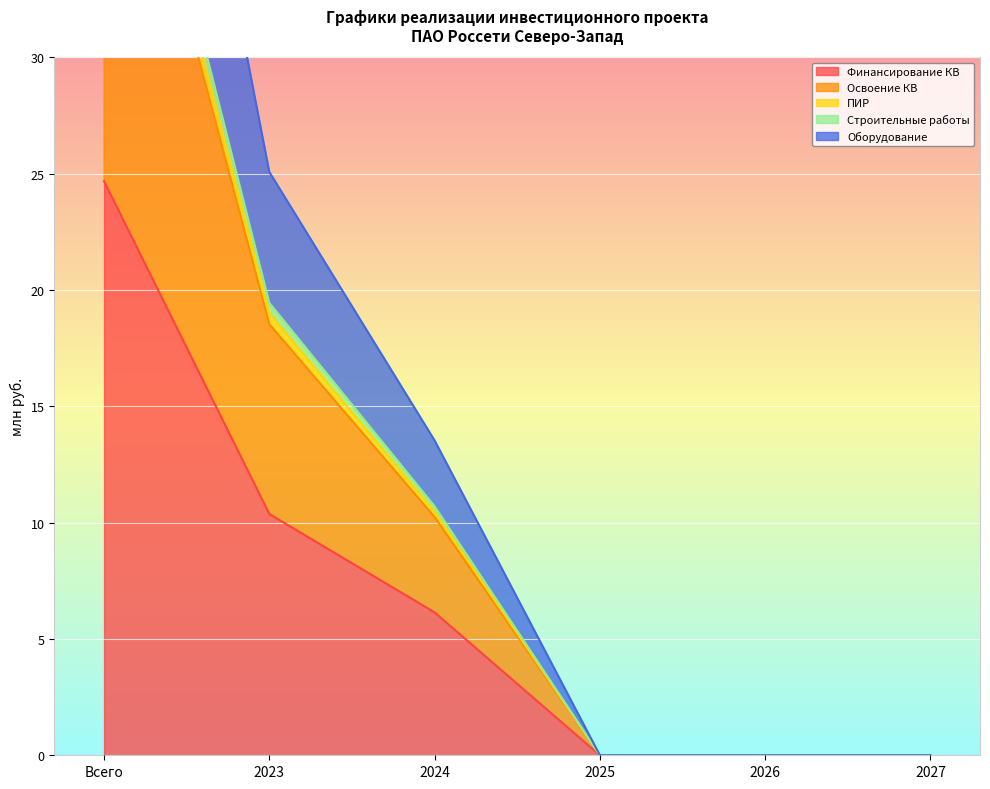

List the labels in order of Строительные работы value, largest first.

Всего, 2023, 2024, 2025, 2026, 2027